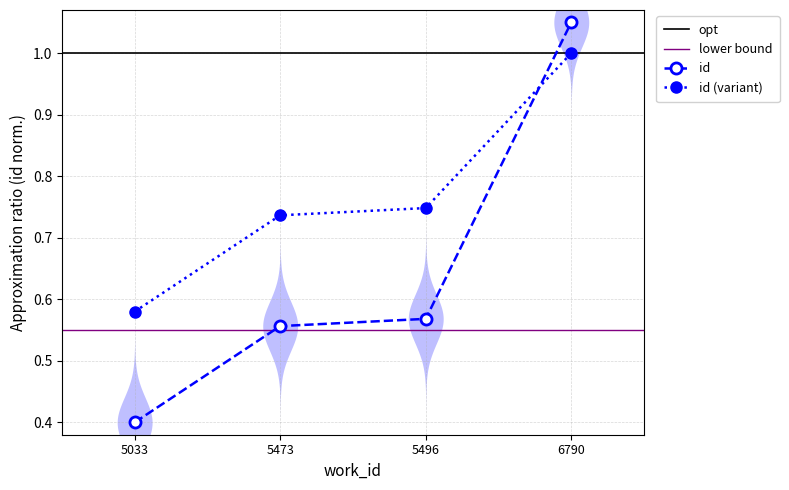

Reading left to right, what are all the values shown in this chart?

0.4	0.6	0.6	1.1